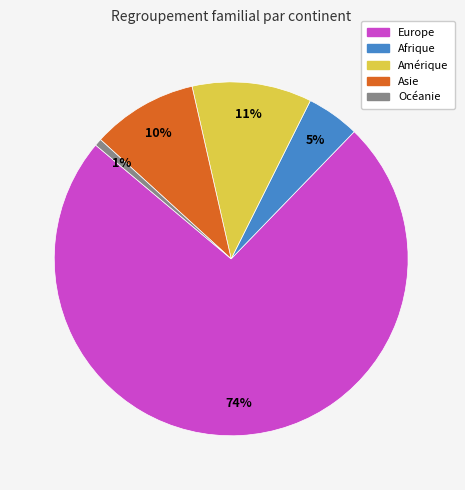

Between Europe and Asie, which is larger?

Europe